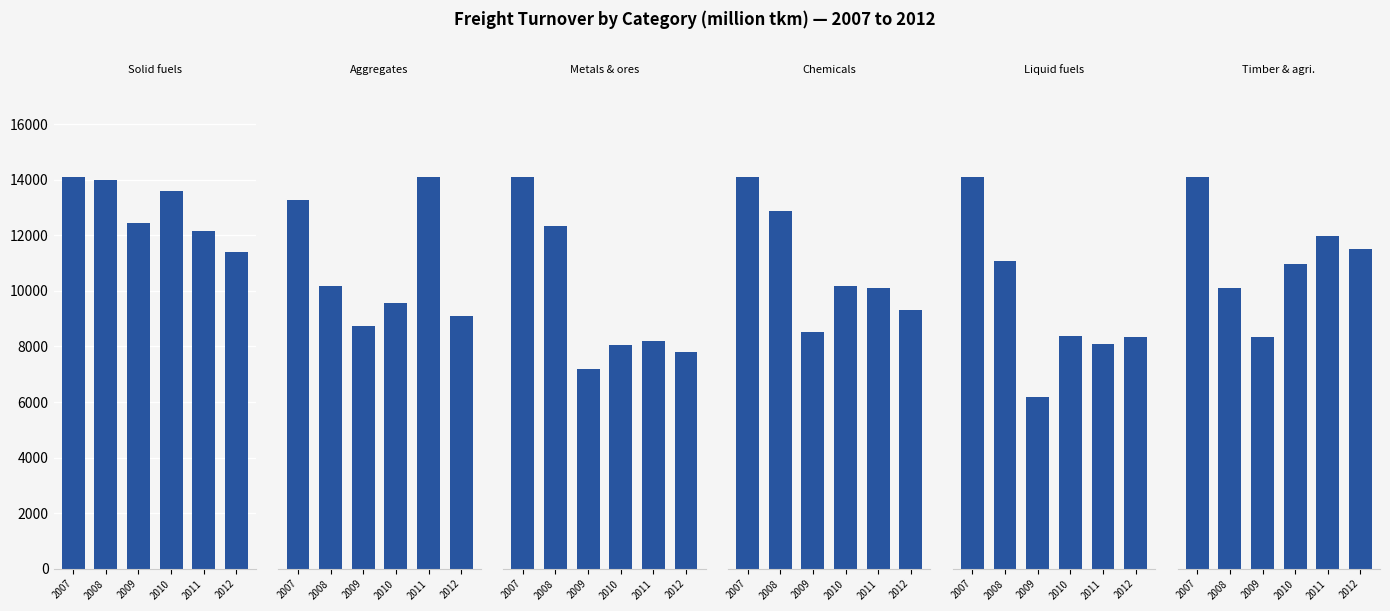

The Solid fuels series shows 13584 at 2010. True or false?

True